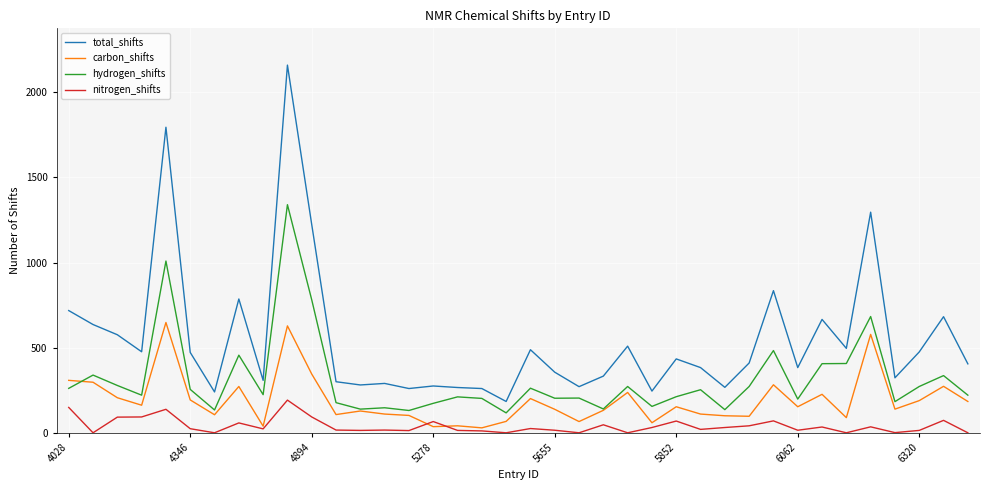

What is the greatest value displayed?

2160